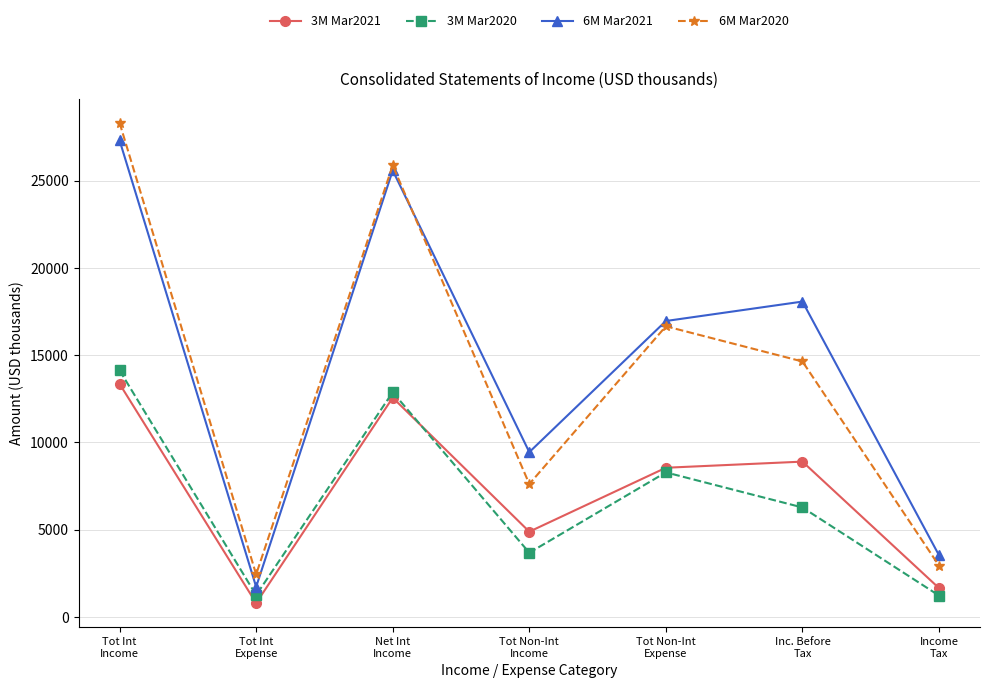

Is it true that 6M Mar2021 equals 46823 at Tot Int
Income?

False